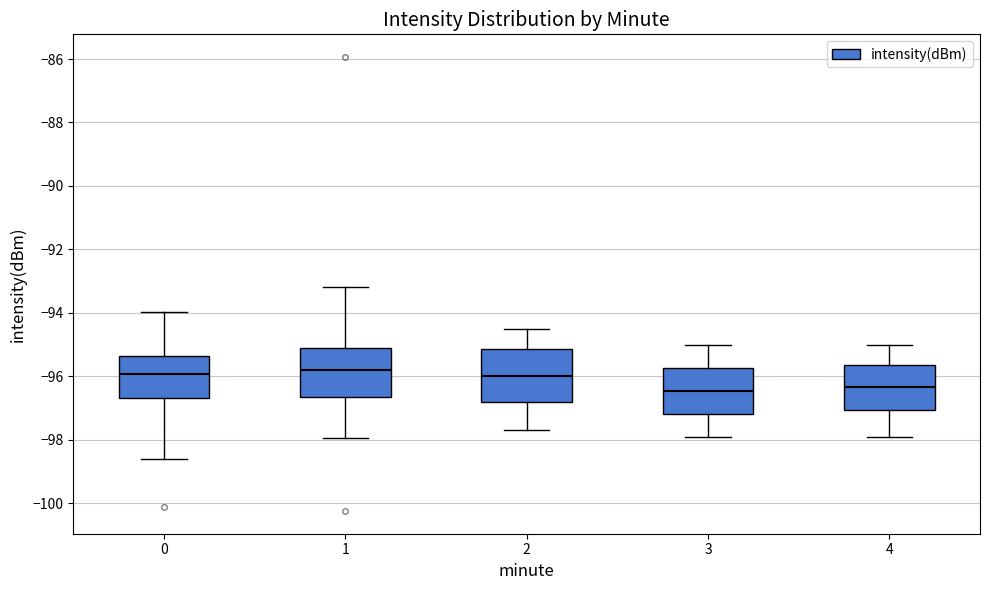

Reading left to right, transcribe this box plot: for each box, give where its median line is, the range the box spans, and where its two whiskers end, as read against the y-axis. The values are not printed on the chart, so give them approximately, as read against the axis.

0: median -96.0, box -96.6 to -95.4, whiskers -98.6 to -94.0
1: median -95.8, box -96.6 to -95.2, whiskers -98.0 to -93.2
2: median -96.0, box -96.8 to -95.2, whiskers -97.6 to -94.4
3: median -96.4, box -97.2 to -95.8, whiskers -97.8 to -95.0
4: median -96.4, box -97.0 to -95.6, whiskers -97.8 to -95.0